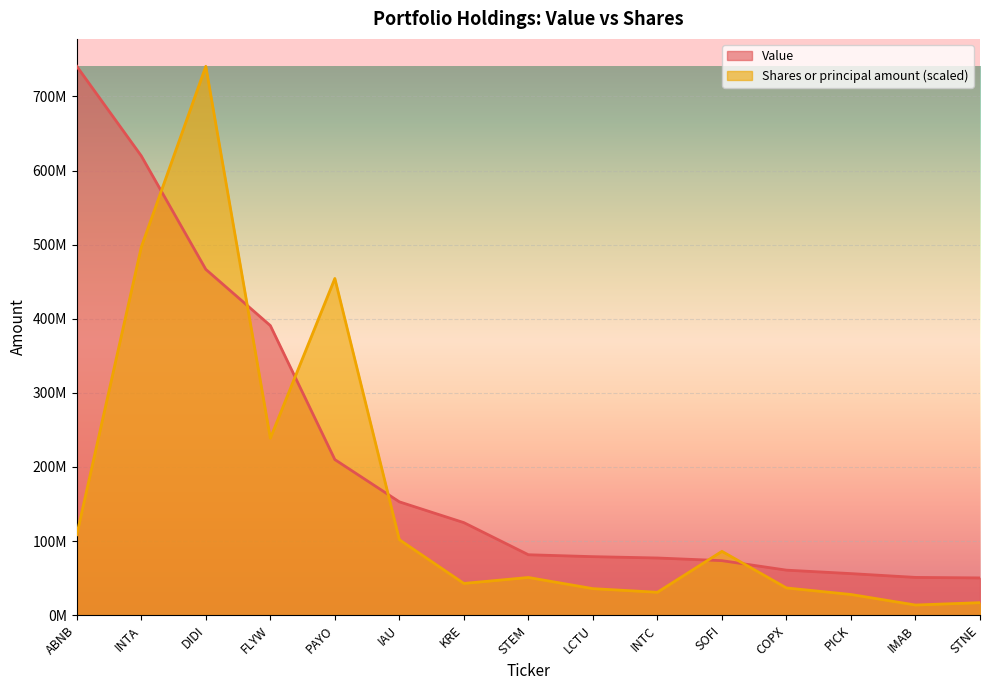

At which category does Shares or principal amount reach its first local peak?

DIDI